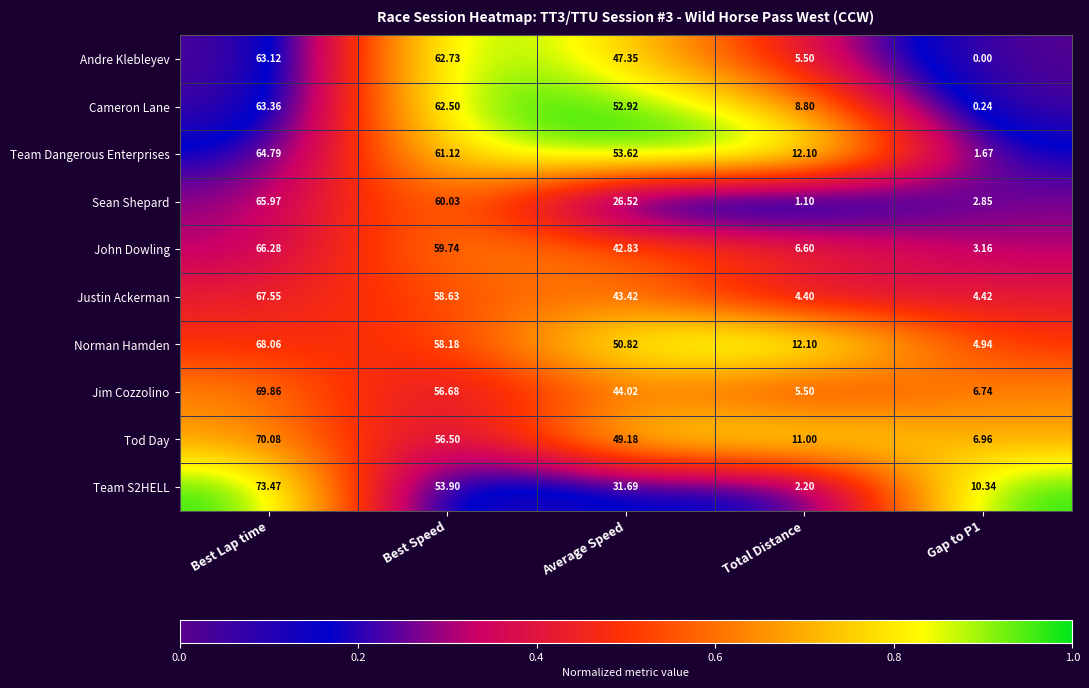

Between Best Speed and Gap to P1, which series saw the biggest shift?

Andre Klebleyev